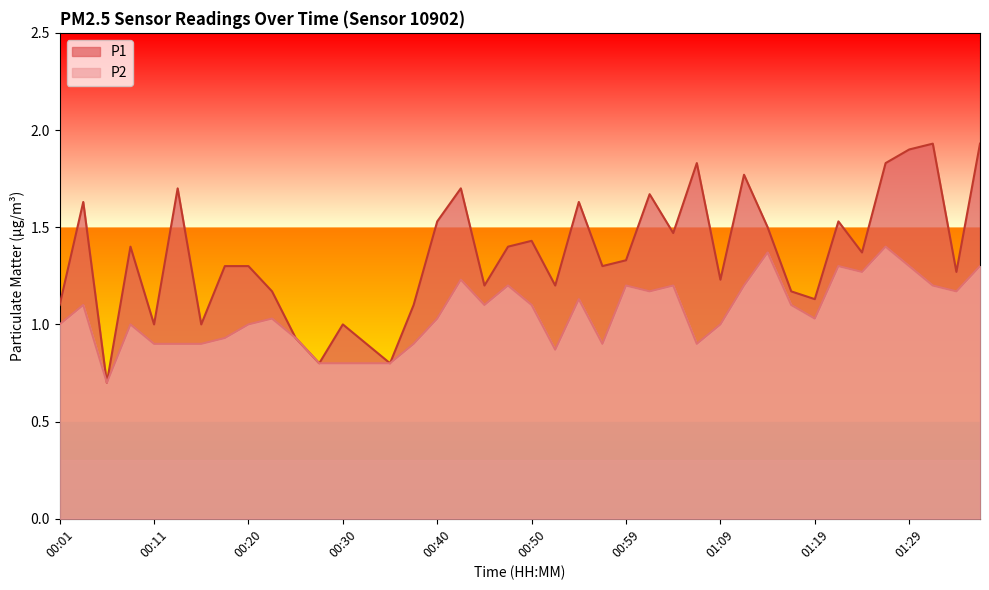

Reading right to left, list all the values displayed in this chart.

P1: 1.9	1.3	1.9	1.9	1.8	1.4	1.5	1.1	1.2	1.5	1.8	1.2	1.8	1.5	1.7	1.3	1.3	1.6	1.2	1.4	1.4	1.2	1.7	1.5	1.1	0.8	0.9	1.0	0.8	0.9	1.2	1.3	1.3	1.0	1.7	1.0	1.4	0.7	1.6	1.1
P2: 1.3	1.2	1.2	1.3	1.4	1.3	1.3	1.0	1.1	1.4	1.2	1.0	0.9	1.2	1.2	1.2	0.9	1.1	0.9	1.1	1.2	1.1	1.2	1.0	0.9	0.8	0.8	0.8	0.8	0.9	1.0	1.0	0.9	0.9	0.9	0.9	1.0	0.7	1.1	1.0